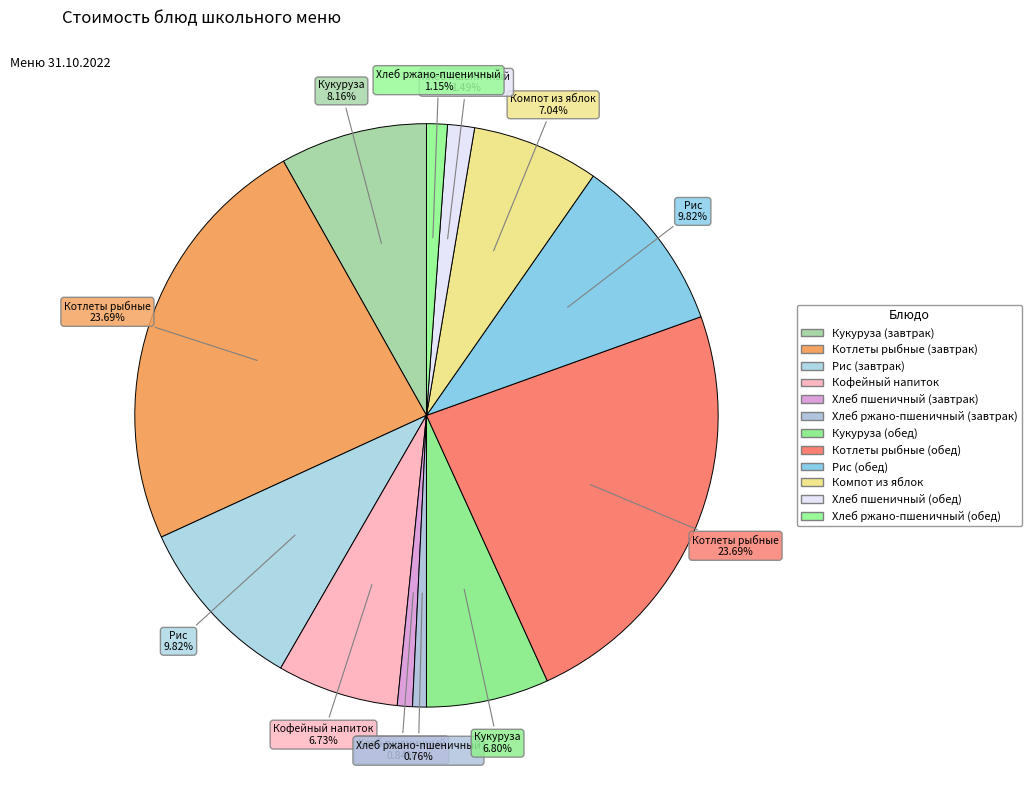

Approximately how many times larger is the value at Котлеты рыбные (обед) compared to Рис (обед)?

2.4